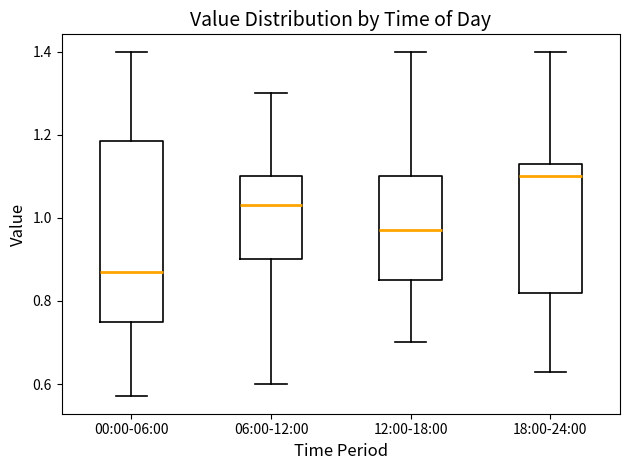

Reading left to right, transcribe this box plot: for each box, give where its median line is, the range the box spans, and where its two whiskers end, as read against the y-axis. The values are not printed on the chart, so give them approximately, as read against the axis.

00:00-06:00: median 0.88, box 0.76 to 1.18, whiskers 0.58 to 1.40
06:00-12:00: median 1.04, box 0.90 to 1.10, whiskers 0.60 to 1.30
12:00-18:00: median 0.98, box 0.86 to 1.10, whiskers 0.70 to 1.40
18:00-24:00: median 1.10, box 0.82 to 1.14, whiskers 0.64 to 1.40